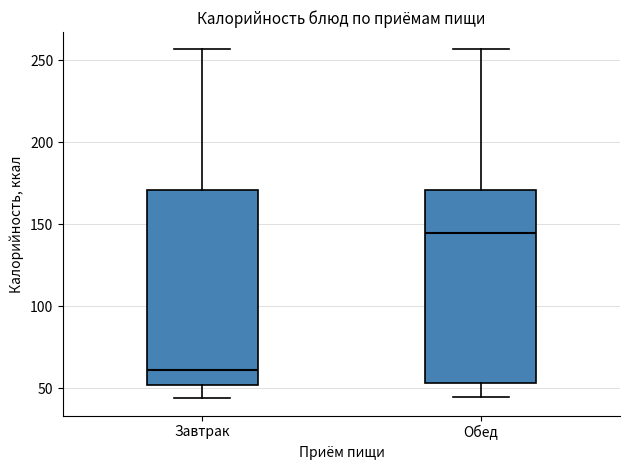

Which box has the highest median line?

Обед